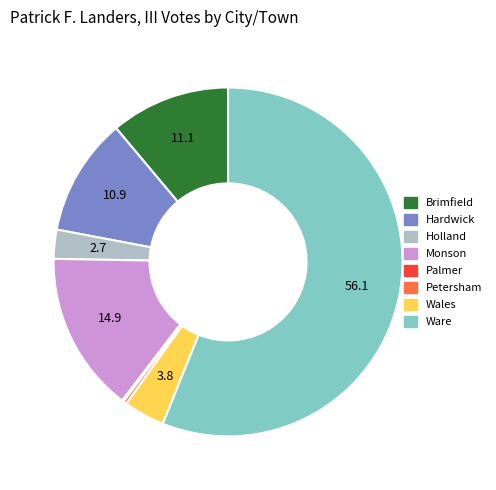

Is it true that Holland is 3% of the pie?

True